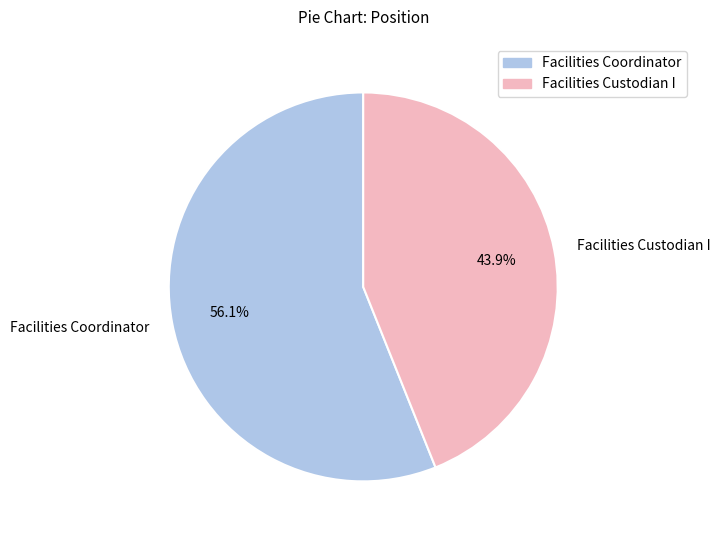

Is the sum of Facilities Custodian I and Facilities Coordinator greater than half?

Yes